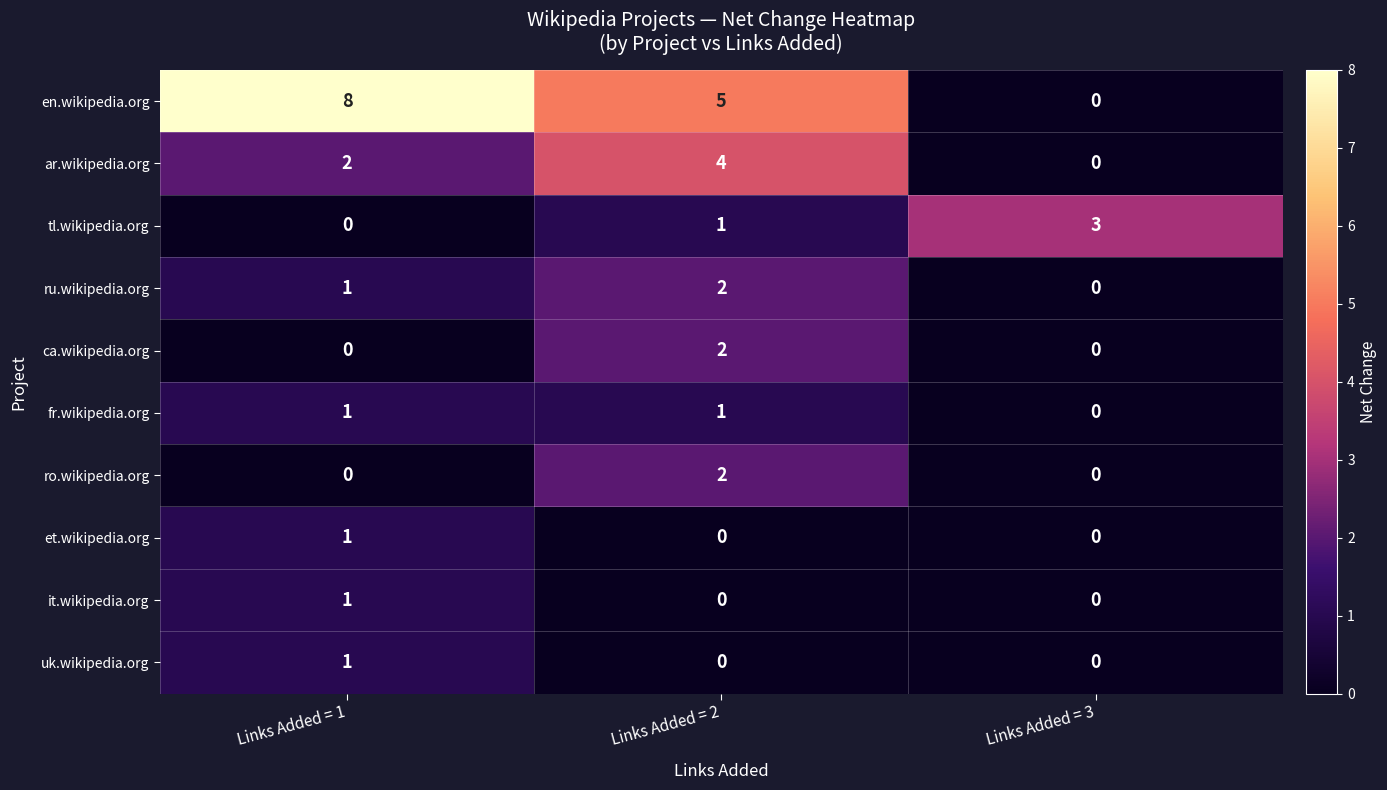

At which label does en.wikipedia.org first exceed 5?

Links Added = 1